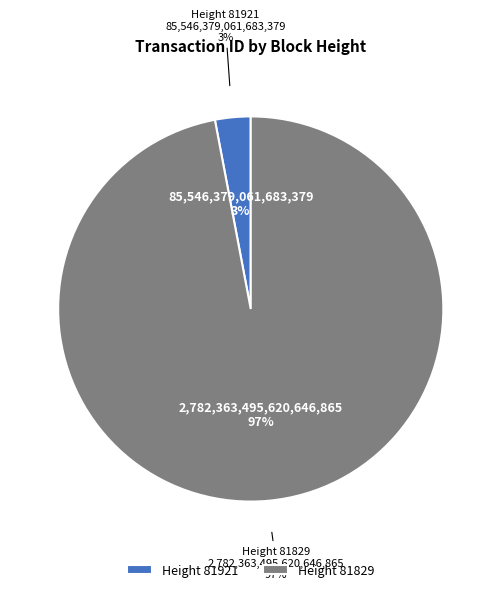

What portion of the pie excludes 81921?

97.0%